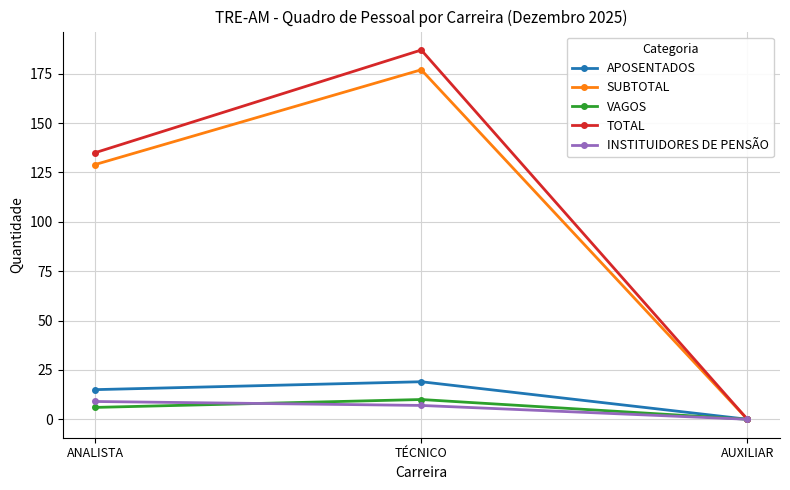

Which series has the widest spread of values?

TOTAL